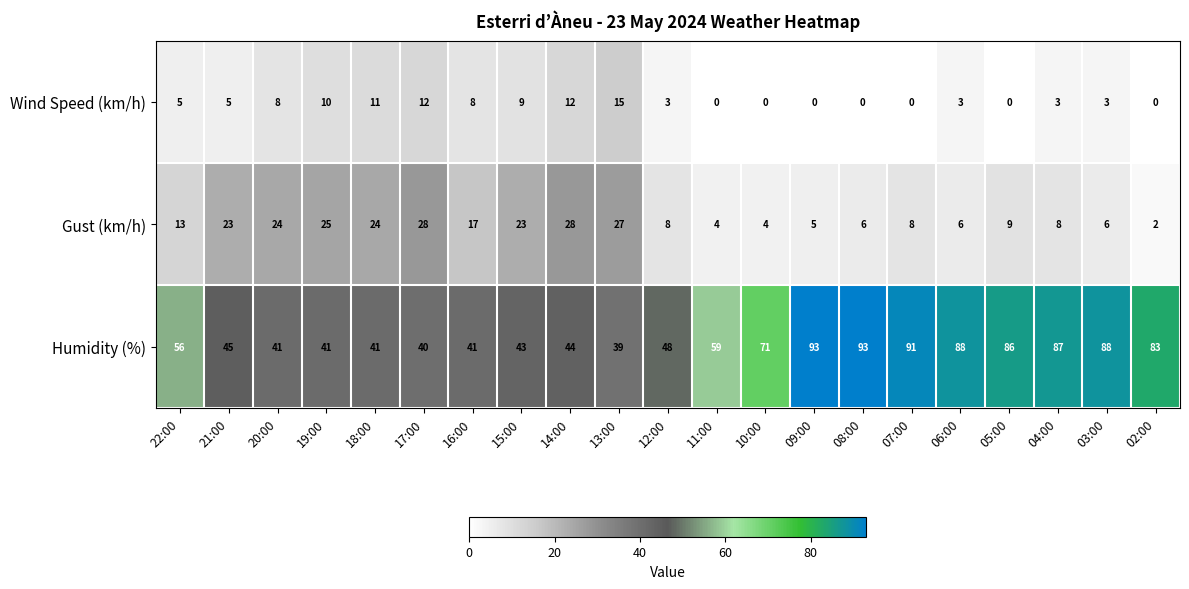

True or false: Humidity (%) has a value of 43 at 15:00.

True